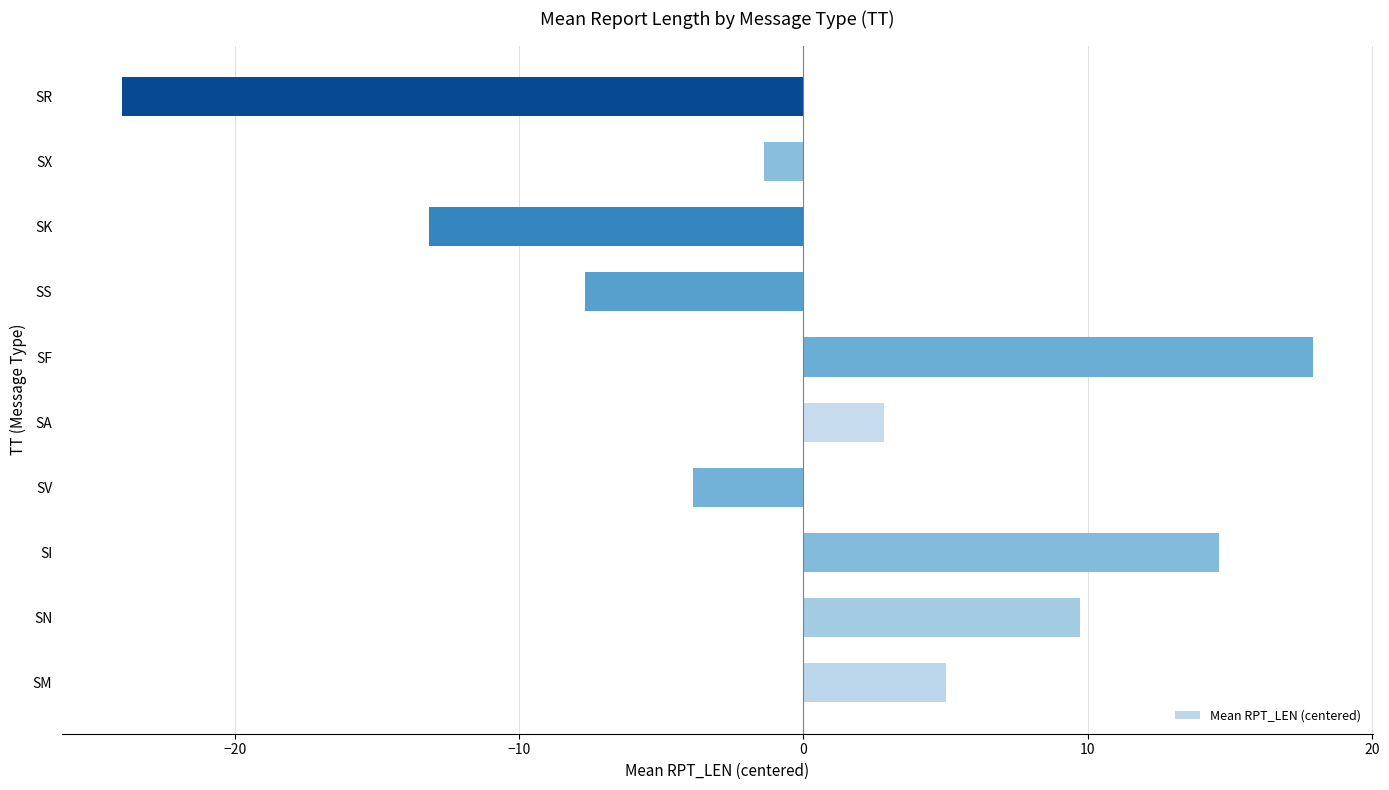

What is the approximate value at SN?

9.7